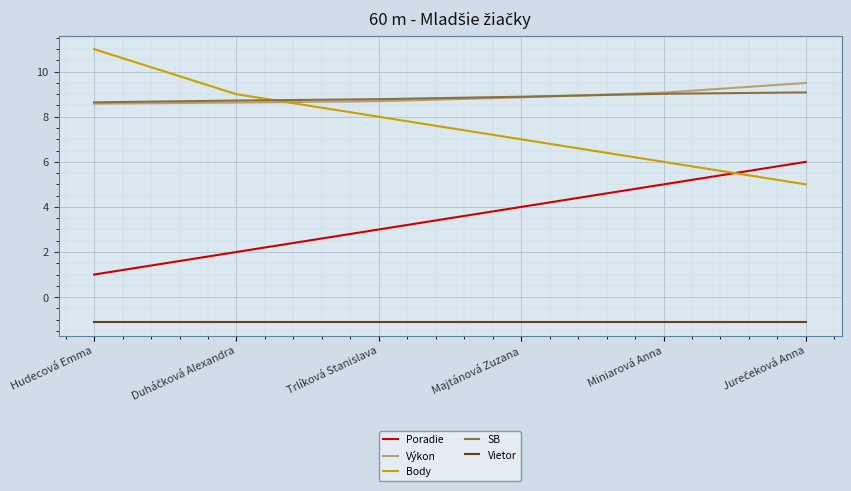

What is the greatest value displayed?

11.0